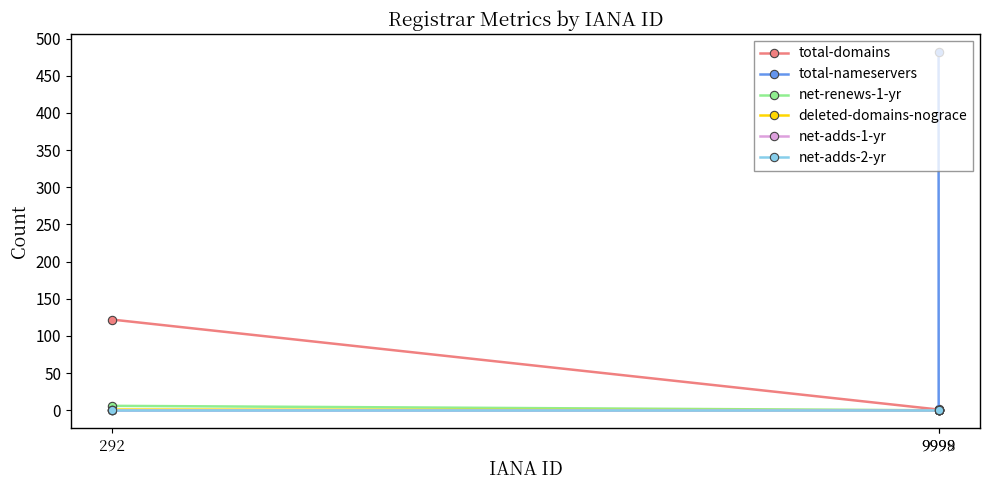

What is the label of the 3rd point from the right?

9998